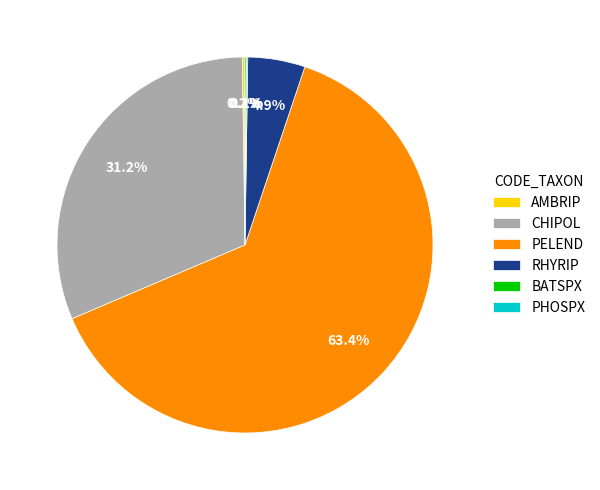

Between CHIPOL and RHYRIP, which is larger?

CHIPOL